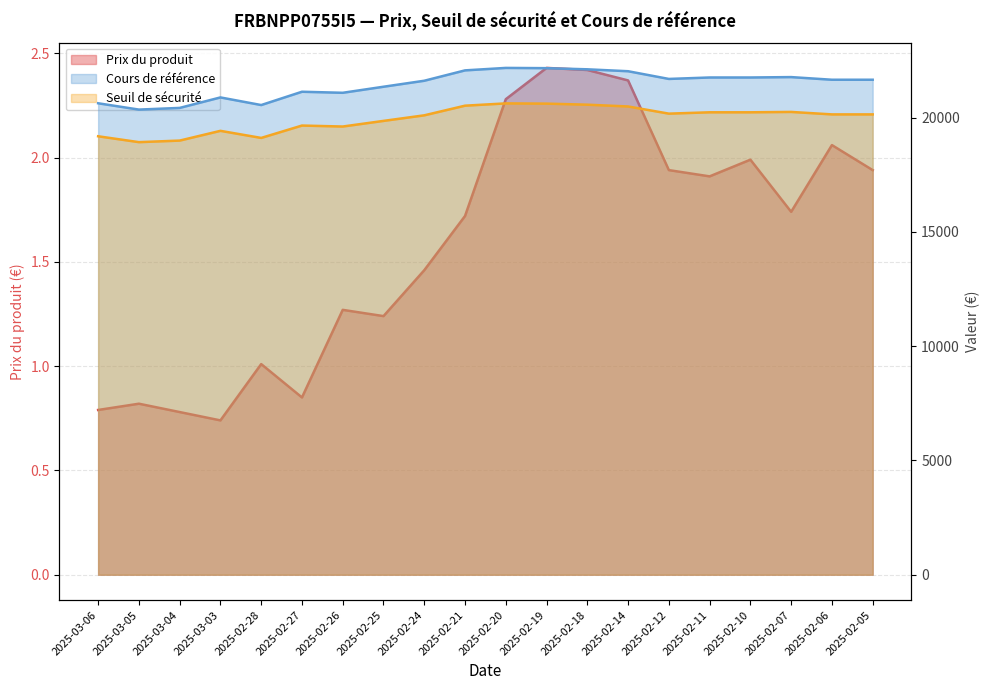

What is the sum of all Prix du produit values?

31.8